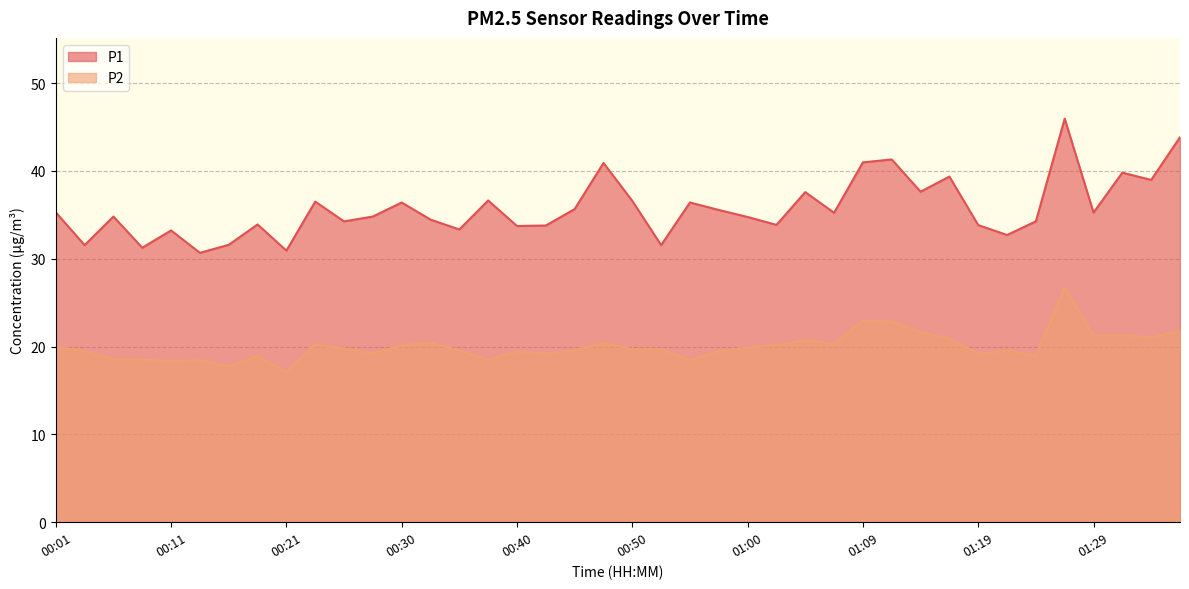

Which has a higher value, 00:38 or 00:04?

00:38